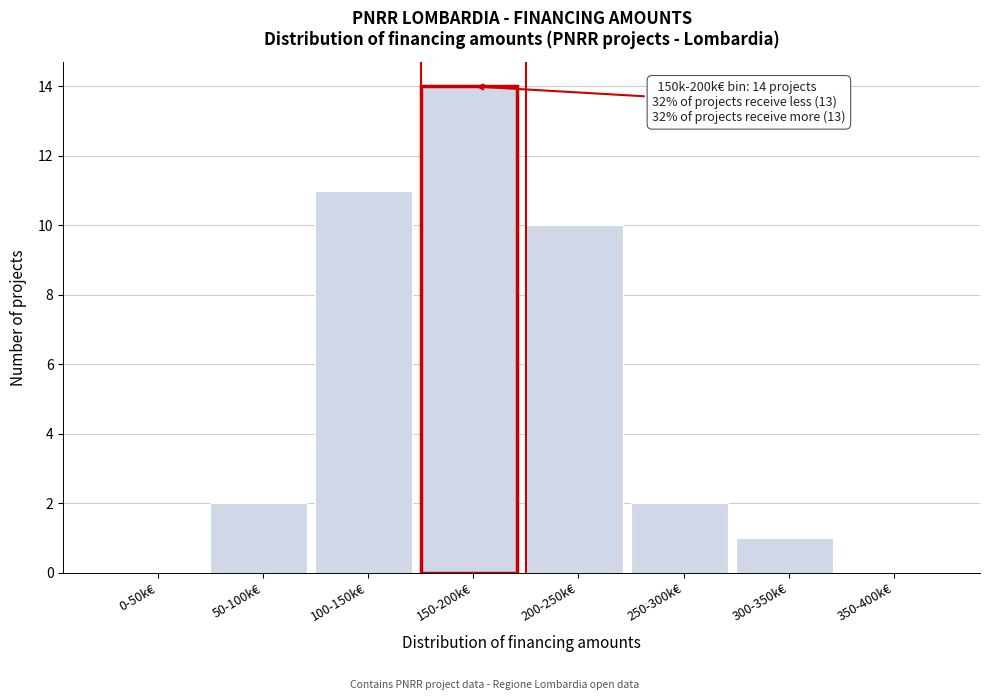

Reading right to left, transcribe all the data shown in this chart.

350-400k€=0	300-350k€=1	250-300k€=2	200-250k€=10	150-200k€=14	100-150k€=11	50-100k€=2	0-50k€=0